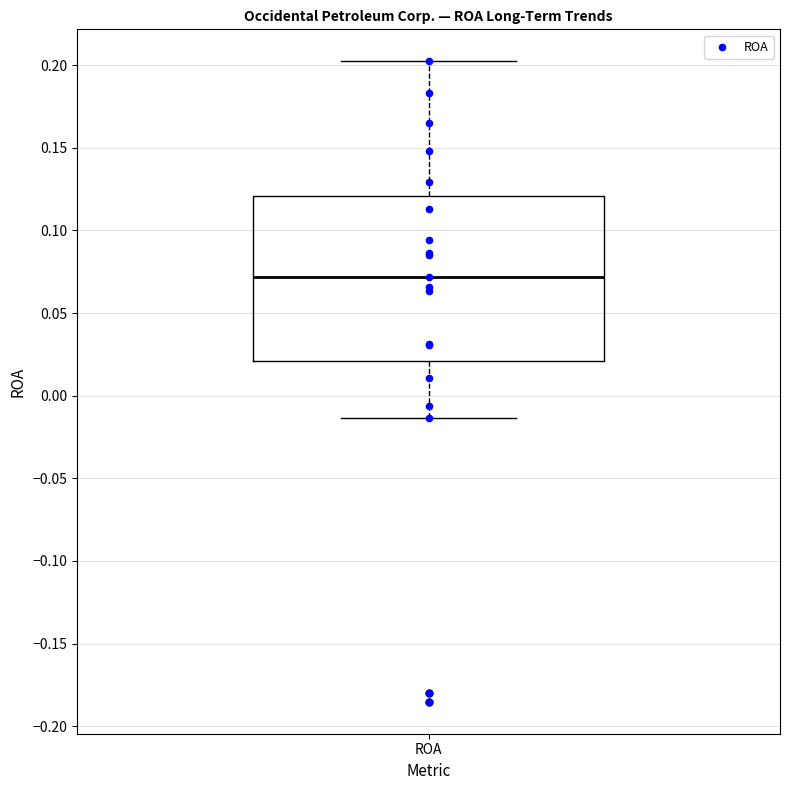

Where is the lower edge of the box for ROA on the y-axis? The values are not printed on the chart, so give them approximately, as read against the axis.

0.020